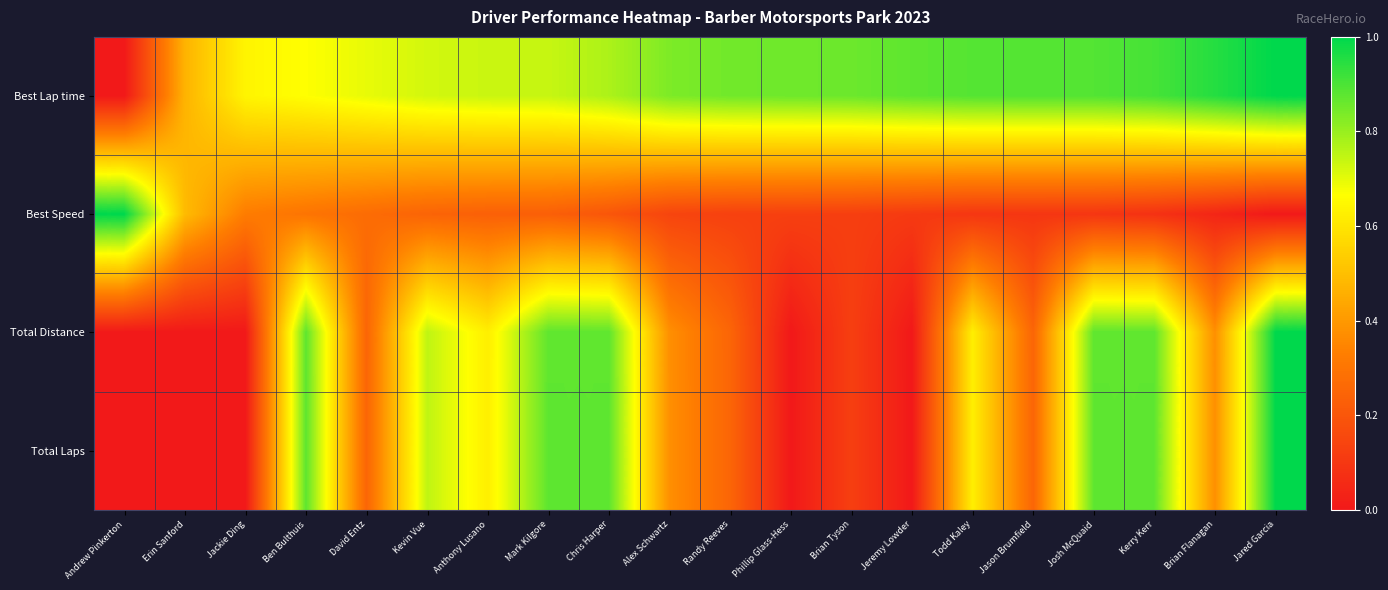

Reading left to right, transcribe all the data shown in this chart.

Best Lap time: Andrew Pinkerton=0.0	Erin Sanford=0.5	Jackie Ding=0.6	Ben Bulthuis=0.7	David Entz=0.7	Kevin Vue=0.7	Anthony Lusano=0.7	Mark Kilgore=0.7	Chris Harper=0.8	Alex Schwartz=0.8	Randy Reeves=0.8	Phillip Glass-Hess=0.9	Brian Tyson=0.9	Jeremy Lowder=0.9	Todd Kaley=0.9	Jason Brumfield=0.9	Josh McQuaid=0.9	Kerry Kerr=0.9	Brian Flanagan=1.0	Jared Garcia=1.0
Best Speed: Andrew Pinkerton=1.0	Erin Sanford=0.5	Jackie Ding=0.3	Ben Bulthuis=0.3	David Entz=0.3	Kevin Vue=0.2	Anthony Lusano=0.2	Mark Kilgore=0.2	Chris Harper=0.2	Alex Schwartz=0.1	Randy Reeves=0.1	Phillip Glass-Hess=0.1	Brian Tyson=0.1	Jeremy Lowder=0.1	Todd Kaley=0.1	Jason Brumfield=0.1	Josh McQuaid=0.1	Kerry Kerr=0.1	Brian Flanagan=0.0	Jared Garcia=0.0
Total Distance: Andrew Pinkerton=0.0	Erin Sanford=0.0	Jackie Ding=0.0	Ben Bulthuis=0.9	David Entz=0.2	Kevin Vue=0.8	Anthony Lusano=0.6	Mark Kilgore=0.9	Chris Harper=0.9	Alex Schwartz=0.4	Randy Reeves=0.2	Phillip Glass-Hess=0.0	Brian Tyson=0.1	Jeremy Lowder=0.0	Todd Kaley=0.6	Jason Brumfield=0.2	Josh McQuaid=0.9	Kerry Kerr=0.9	Brian Flanagan=0.4	Jared Garcia=1.0
Total Laps: Andrew Pinkerton=0.0	Erin Sanford=0.0	Jackie Ding=0.0	Ben Bulthuis=0.9	David Entz=0.2	Kevin Vue=0.8	Anthony Lusano=0.6	Mark Kilgore=0.9	Chris Harper=0.9	Alex Schwartz=0.4	Randy Reeves=0.2	Phillip Glass-Hess=0.0	Brian Tyson=0.1	Jeremy Lowder=0.0	Todd Kaley=0.6	Jason Brumfield=0.2	Josh McQuaid=0.9	Kerry Kerr=0.9	Brian Flanagan=0.4	Jared Garcia=1.0